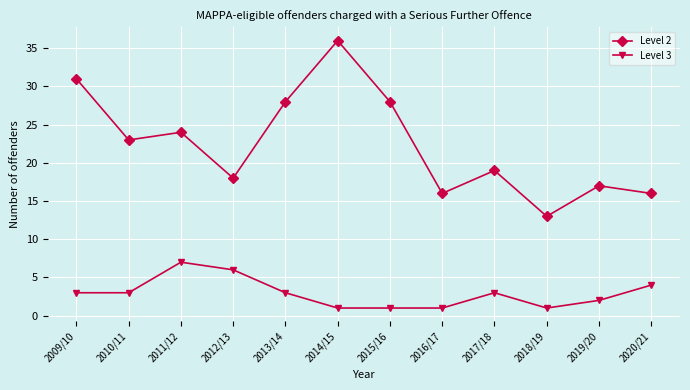

Read the Level 2 value at 2015/16, to the nearest 10.

30